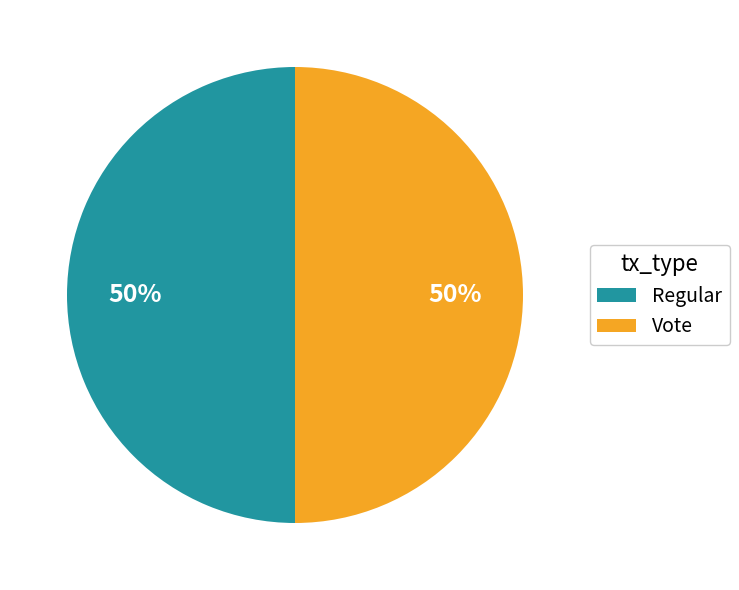

Approximately how many times larger is the value at Regular compared to Vote?

1.0